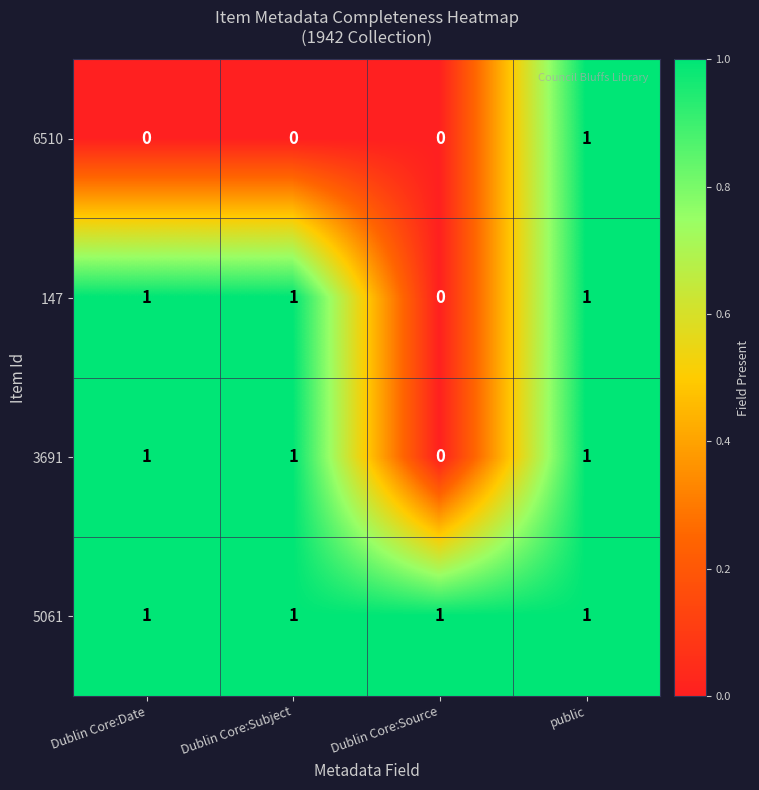

Reading left to right, list all the values displayed in this chart.

6510: 0	0	0	1
147: 1	1	0	1
3691: 1	1	0	1
5061: 1	1	1	1